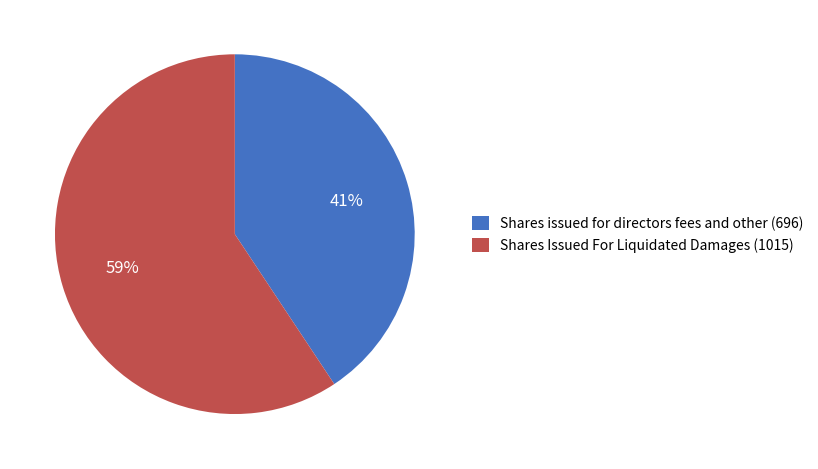

To the nearest percent, what percentage of the pie is Shares Issued For Liquidated Damages (1015)?

59%